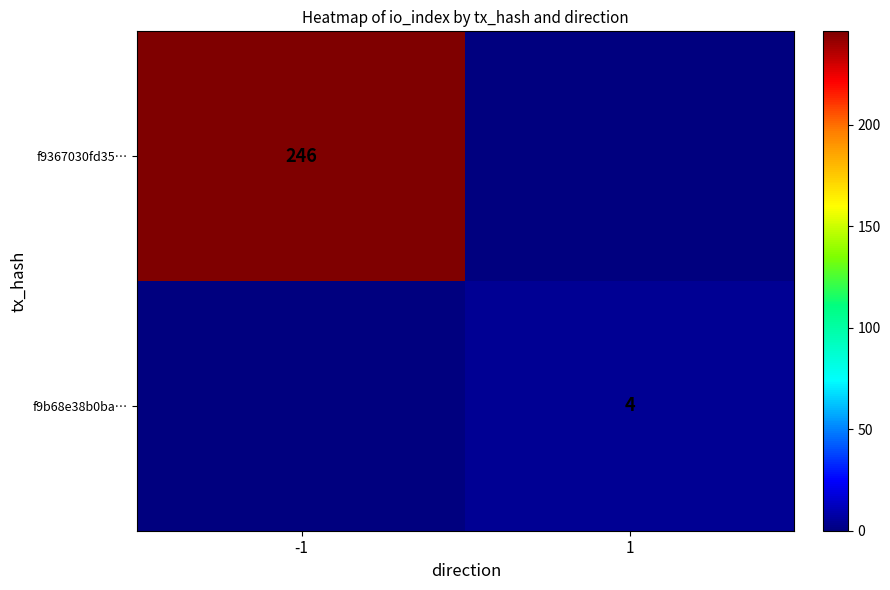

Is the value of f9b68e38b0ba… at 1 greater than the value of f9367030fd35… at -1?

No